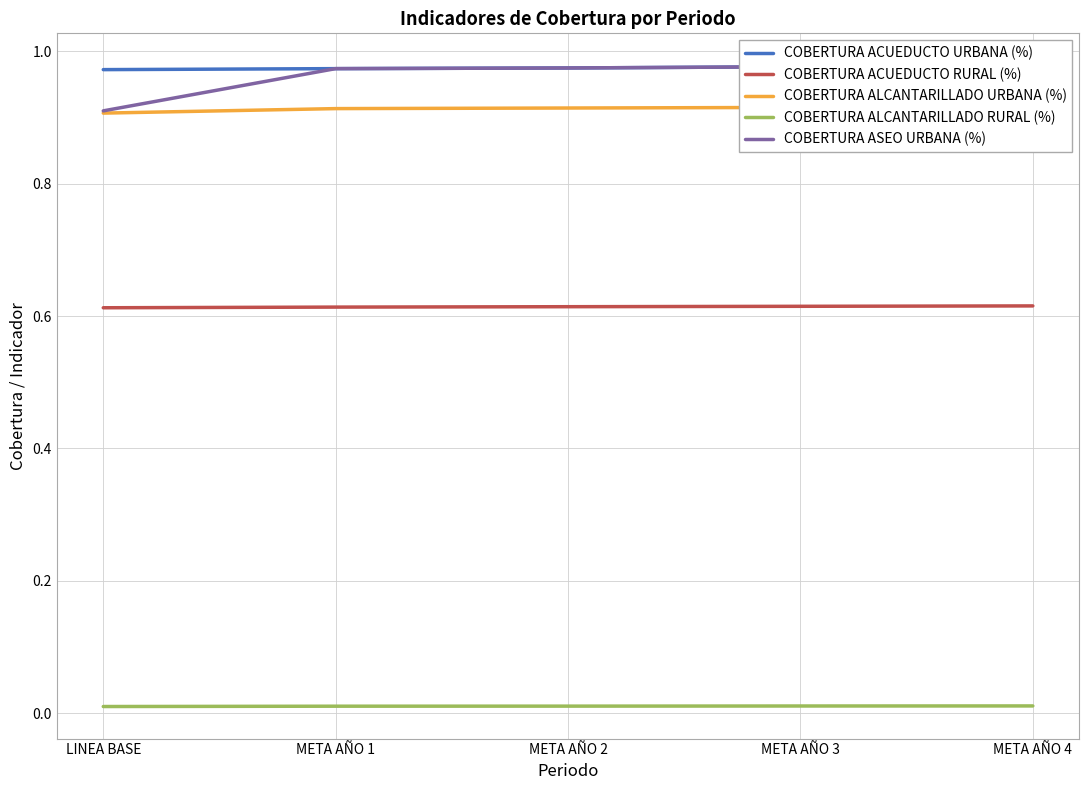

True or false: COBERTURA ALCANTARILLADO RURAL (%) has a value of 0.0 at META AÑO 4.

True